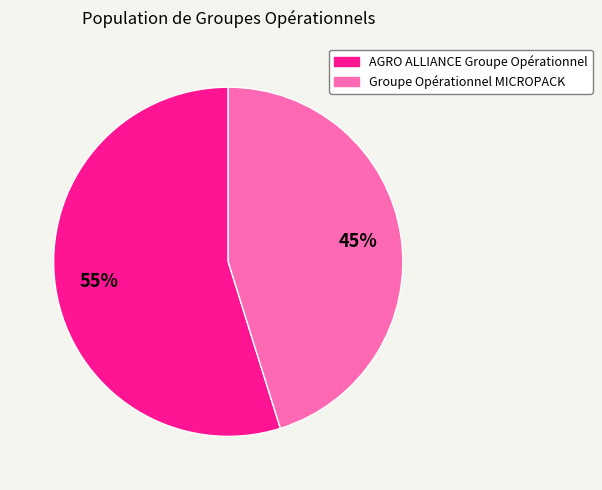

Which category has the biggest portion of the pie?

AGRO ALLIANCE Groupe Opérationnel